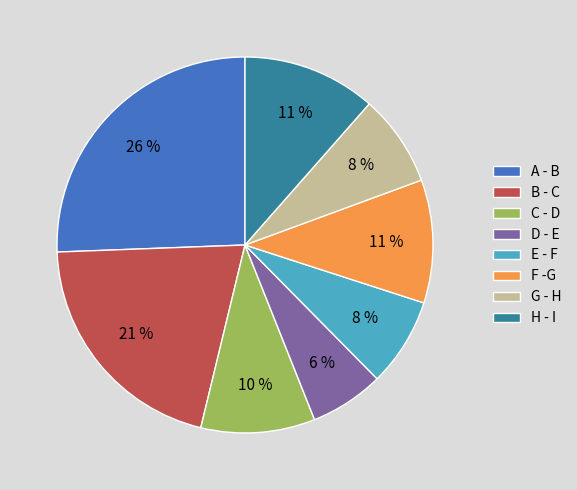

To the nearest percent, what portion does E - F represent?

8%